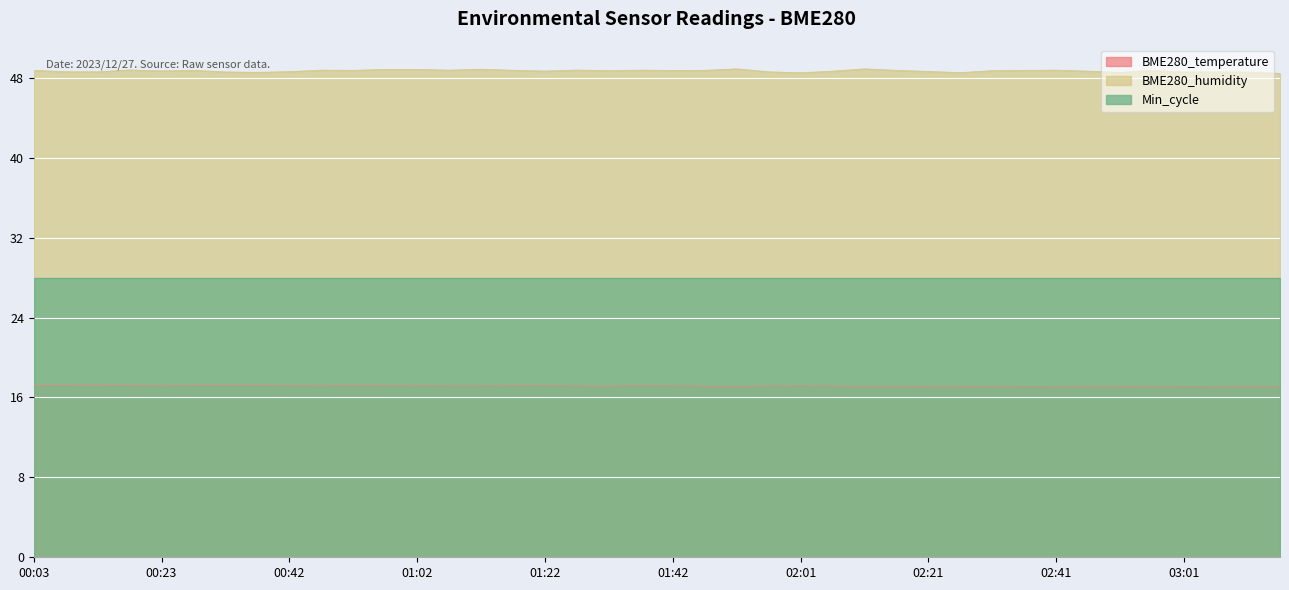

True or false: BME280_humidity has more than 1 points higher than both neighbors.

True